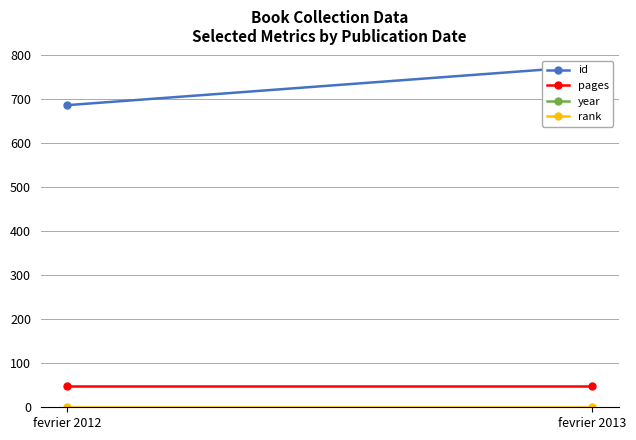

Which series has the largest total across all categories?

year